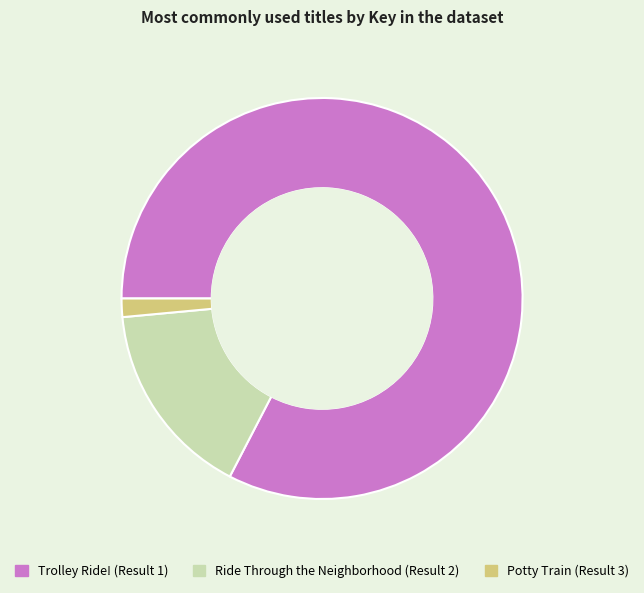

Is it true that Trolley Ride! (Result 1) is 74% of the pie?

False